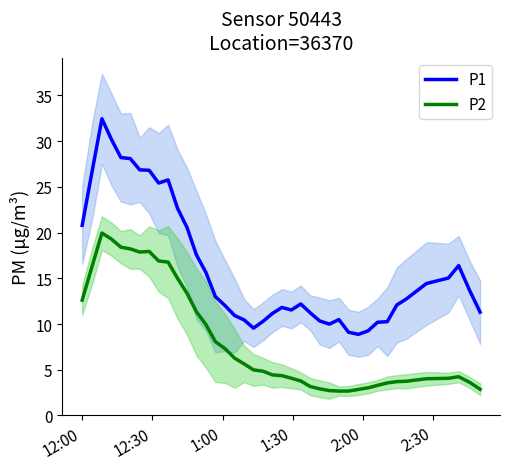

True or false: P1 and P2 cross at least once.

False